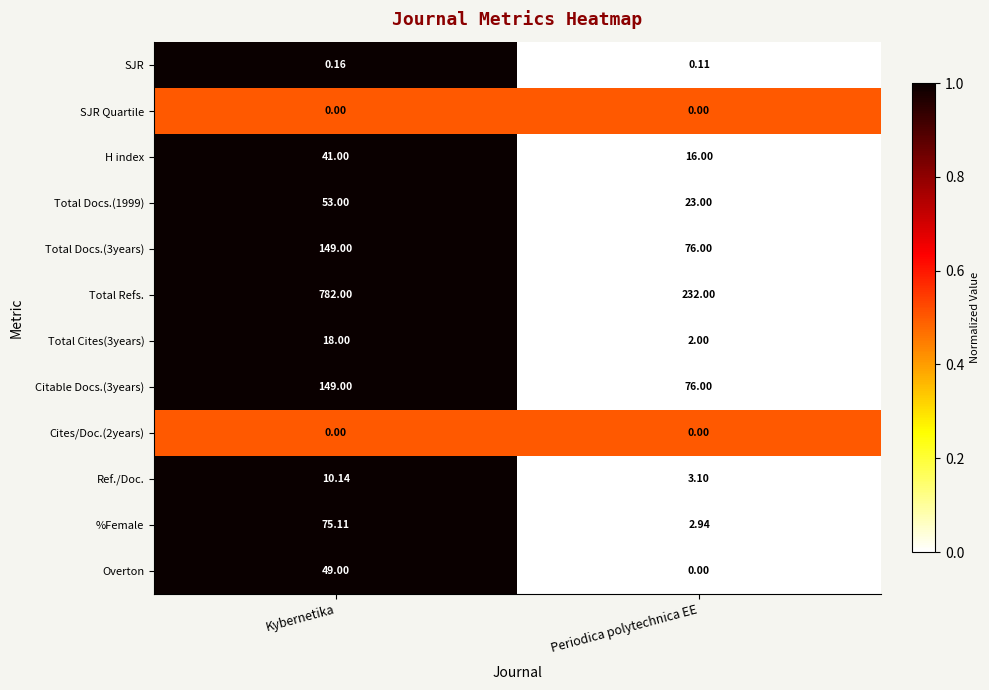

How many series are shown in this chart?

12